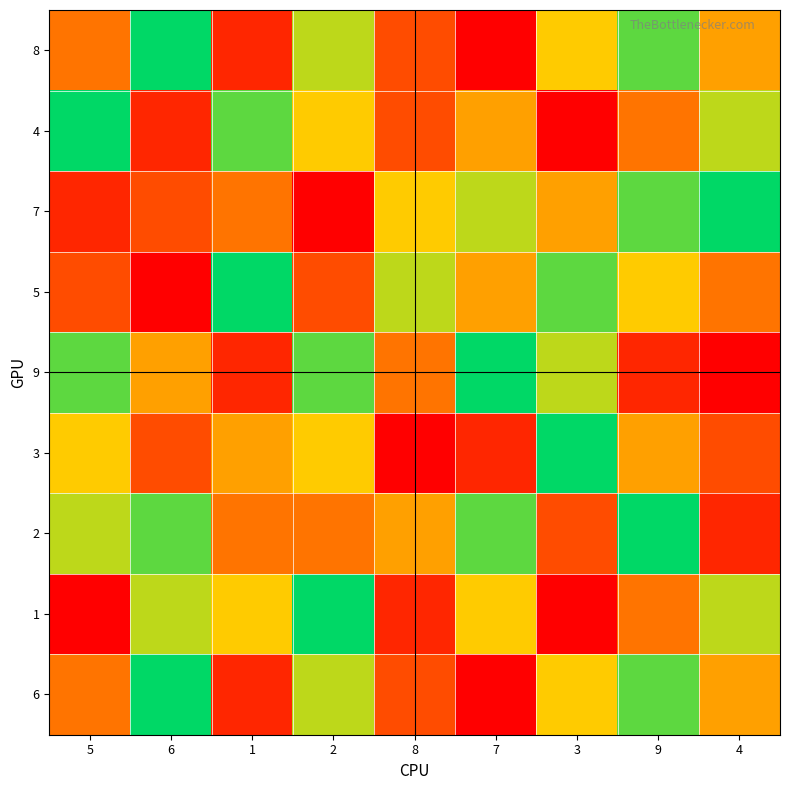

At how many categories does at least one series exceed 3?

9